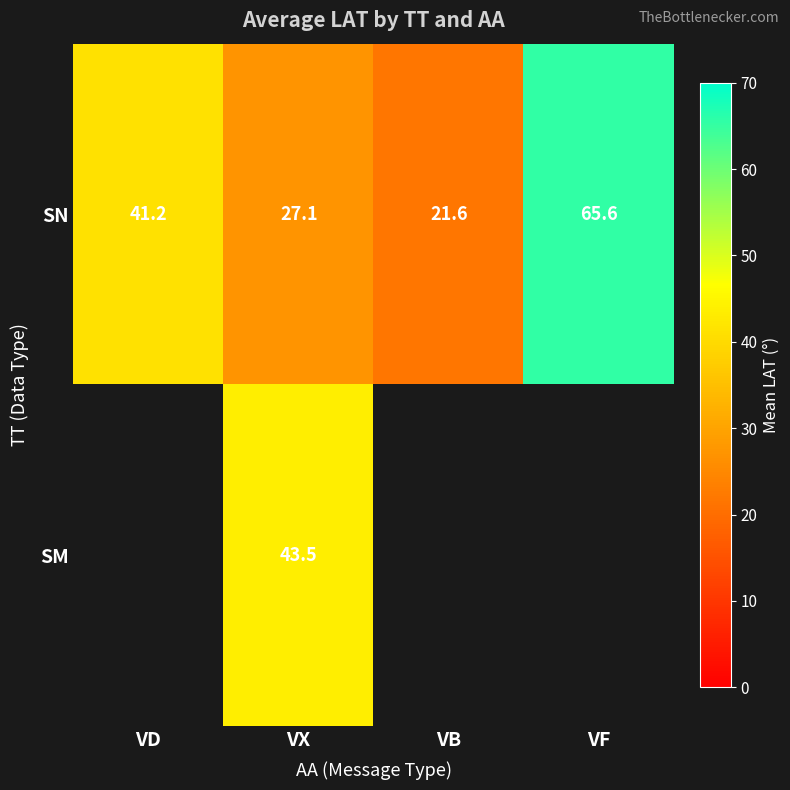

At VX, list the series in order from smallest to largest.

SN, SM